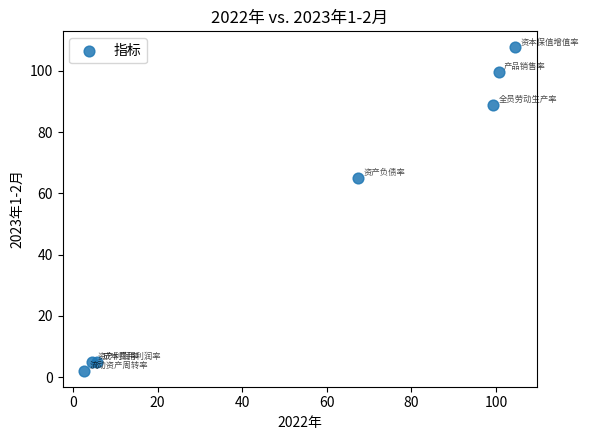

What Y value in the scatter plot is closest to 54?

65.0